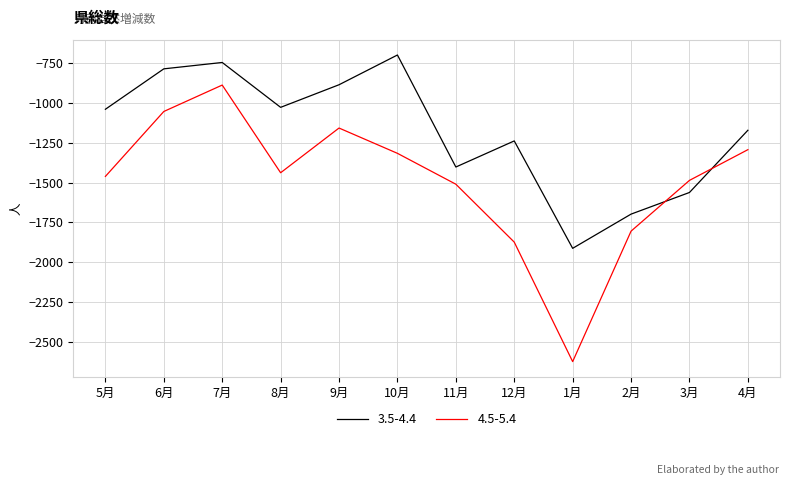

Which category has the lowest value across all series?

1月